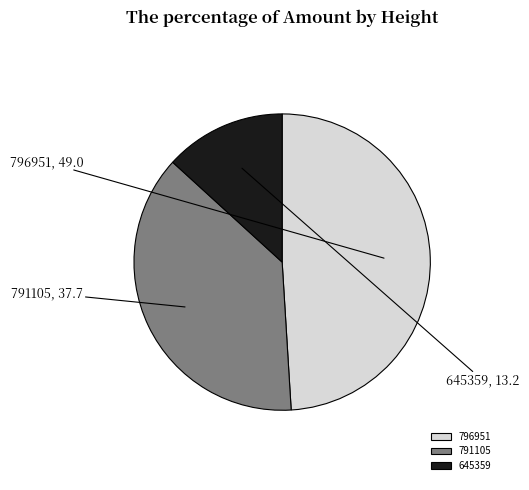

Do 645359 and 796951 together represent more than half of the pie?

Yes